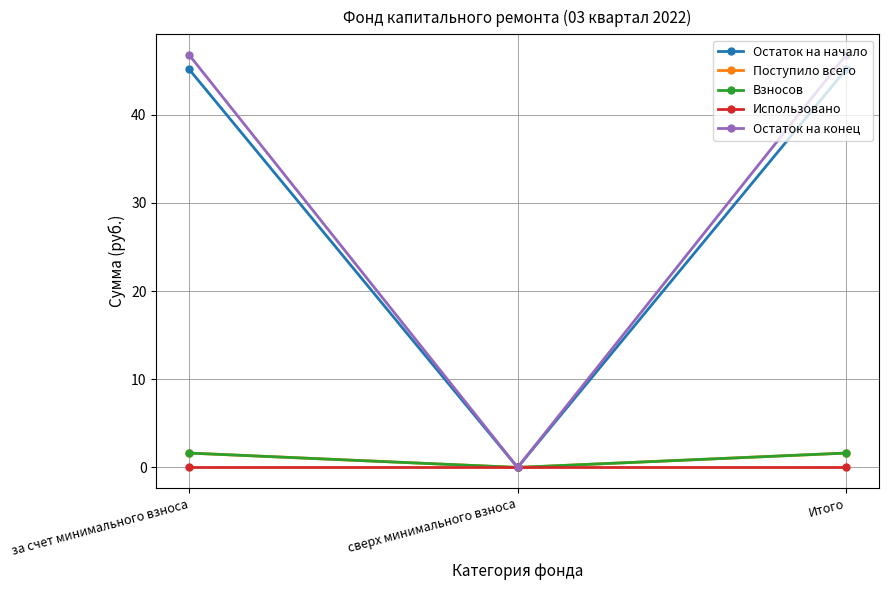

Which series has the largest range (max minus min)?

Остаток на конец